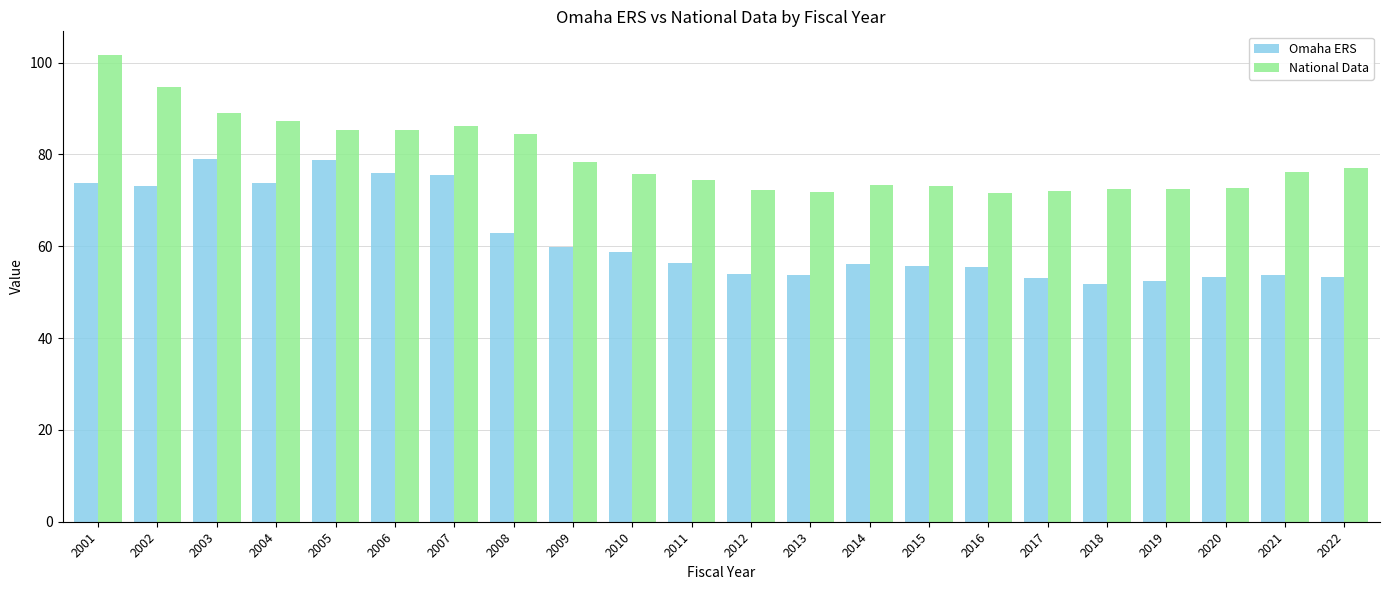

Count the number of categories in the chart.

22